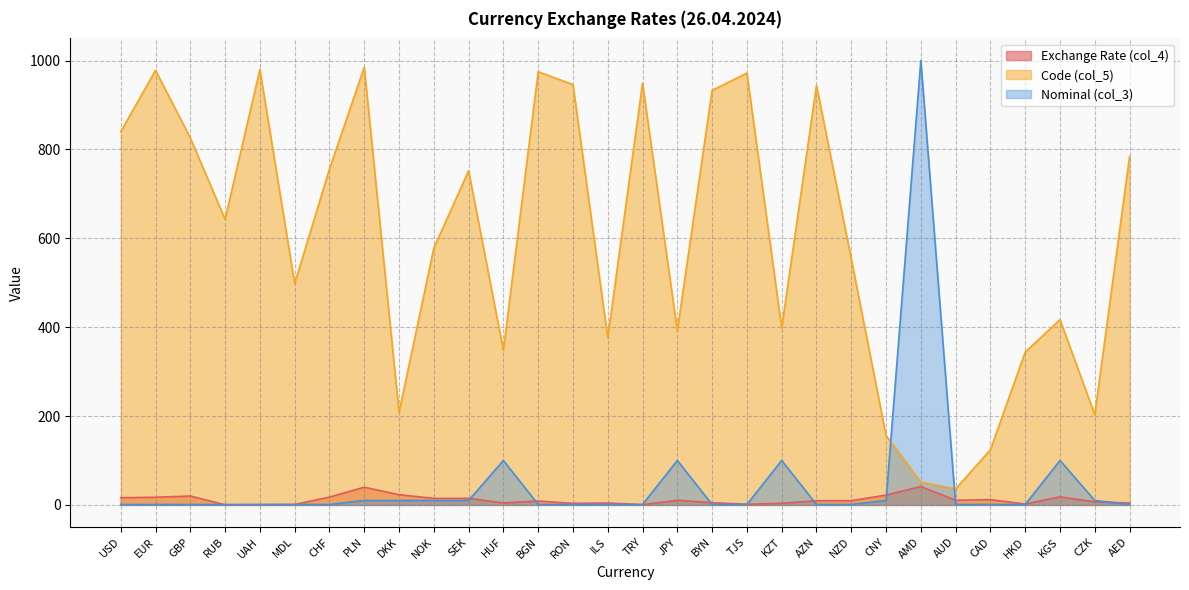

Reading left to right, list all the values displayed in this chart.

Exchange Rate (col_4): USD=16.1	EUR=17.2	GBP=20.0	RUB=0.2	UAH=0.4	MDL=0.9	CHF=17.6	PLN=39.8	DKK=23.0	NOK=14.6	SEK=14.8	HUF=4.4	BGN=8.8	RON=3.5	ILS=4.3	TRY=0.5	JPY=10.4	BYN=5.0	TJS=1.5	KZT=3.6	AZN=9.5	NZD=9.6	CNY=22.1	AMD=41.3	AUD=10.5	CAD=11.8	HKD=2.1	KGS=18.1	CZK=6.8	AED=4.4
Code (col_5): USD=840.0	EUR=978.0	GBP=826.0	RUB=643.0	UAH=980.0	MDL=498.0	CHF=756.0	PLN=985.0	DKK=208.0	NOK=578.0	SEK=752.0	HUF=348.0	BGN=975.0	RON=946.0	ILS=376.0	TRY=949.0	JPY=392.0	BYN=933.0	TJS=972.0	KZT=398.0	AZN=944.0	NZD=554.0	CNY=156.0	AMD=51.0	AUD=36.0	CAD=124.0	HKD=344.0	KGS=417.0	CZK=203.0	AED=784.0
Nominal (col_3): USD=1.0	EUR=1.0	GBP=1.0	RUB=1.0	UAH=1.0	MDL=1.0	CHF=1.0	PLN=10.0	DKK=10.0	NOK=10.0	SEK=10.0	HUF=100.0	BGN=1.0	RON=1.0	ILS=1.0	TRY=1.0	JPY=100.0	BYN=1.0	TJS=1.0	KZT=100.0	AZN=1.0	NZD=1.0	CNY=10.0	AMD=1000.0	AUD=1.0	CAD=1.0	HKD=1.0	KGS=100.0	CZK=10.0	AED=1.0